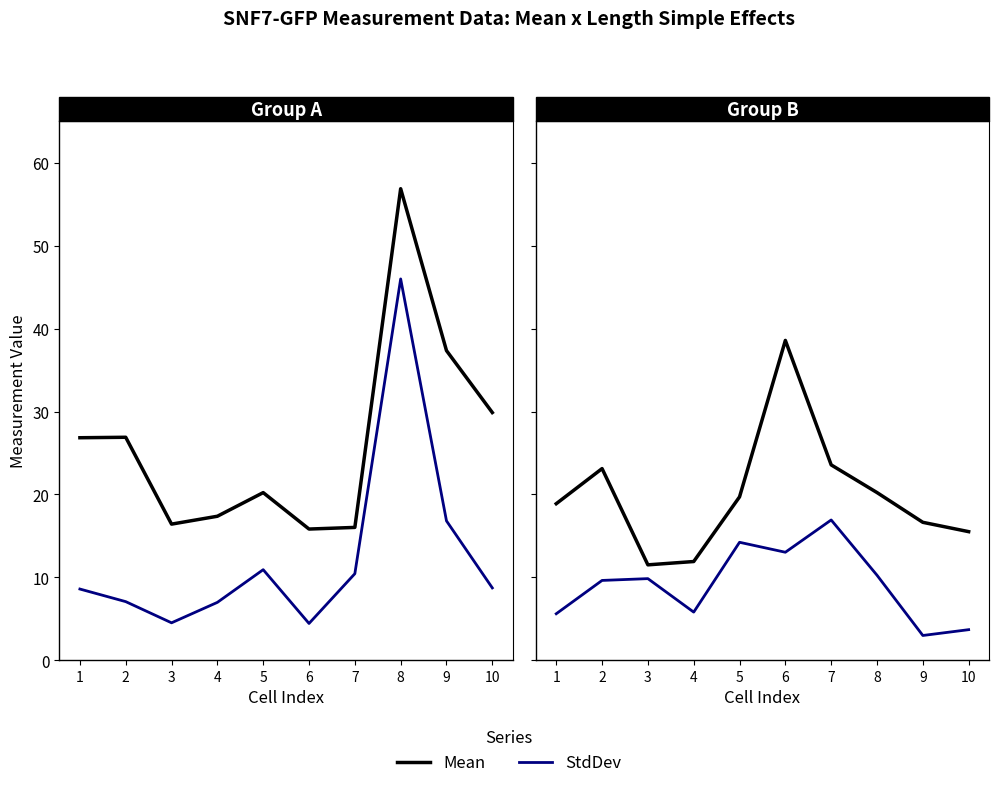

Between 5 and 10, which is larger?

5